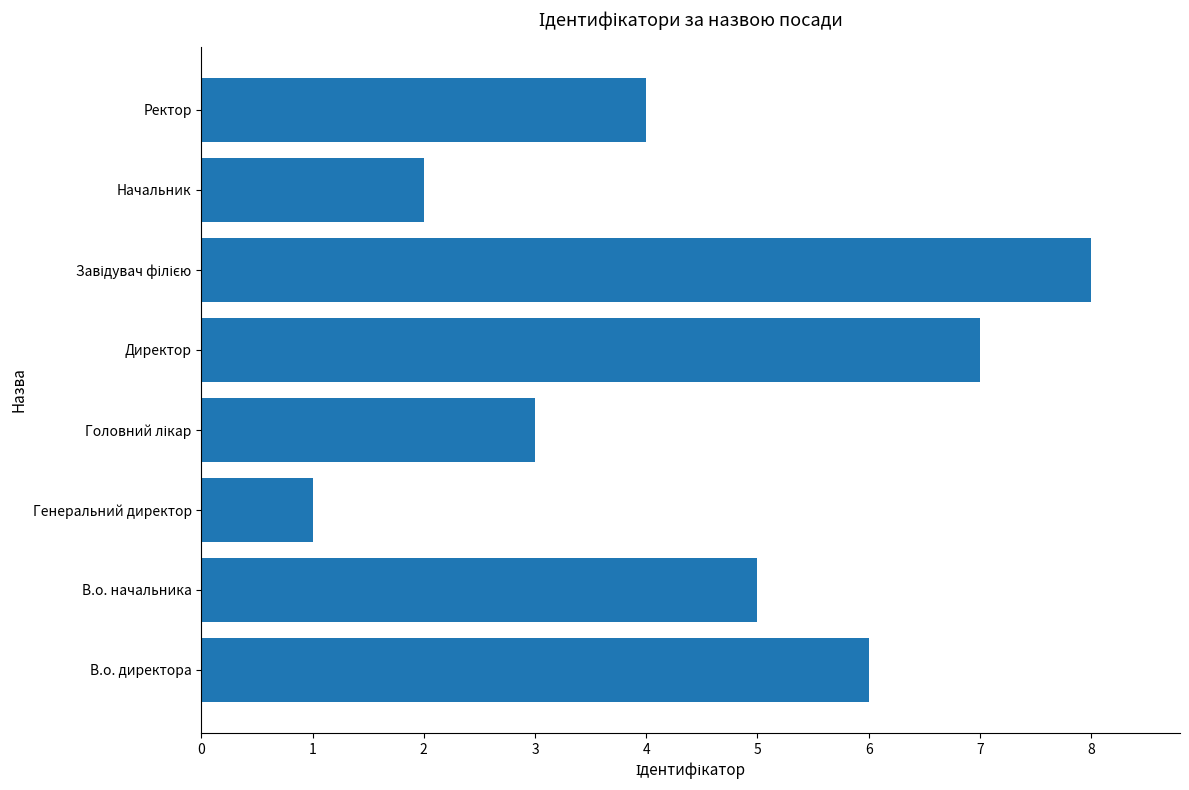

How many data points are less than 5?

4